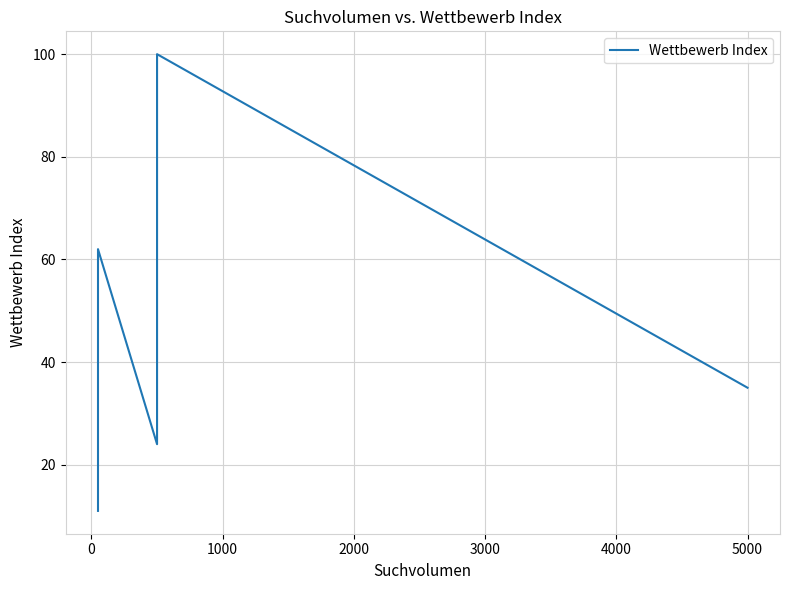

Does the chart have visible grid lines?

Yes